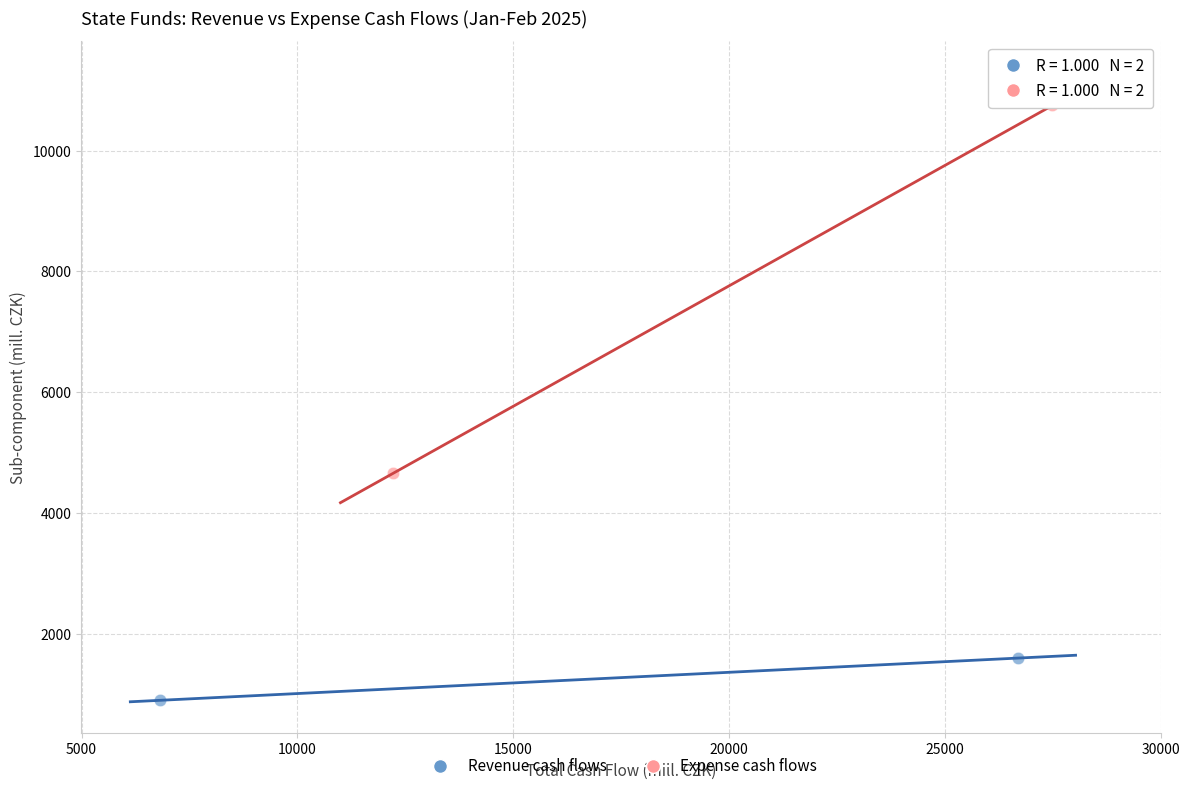

Which series reaches the maximum Y coordinate?

Expense cash flows